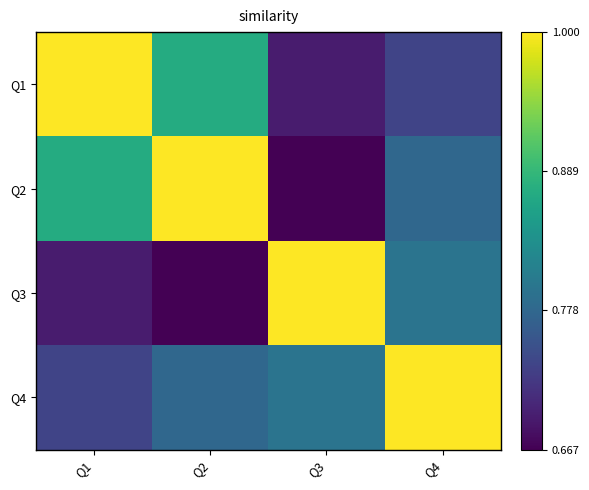

What is the total value across all series at Q1?

3.3